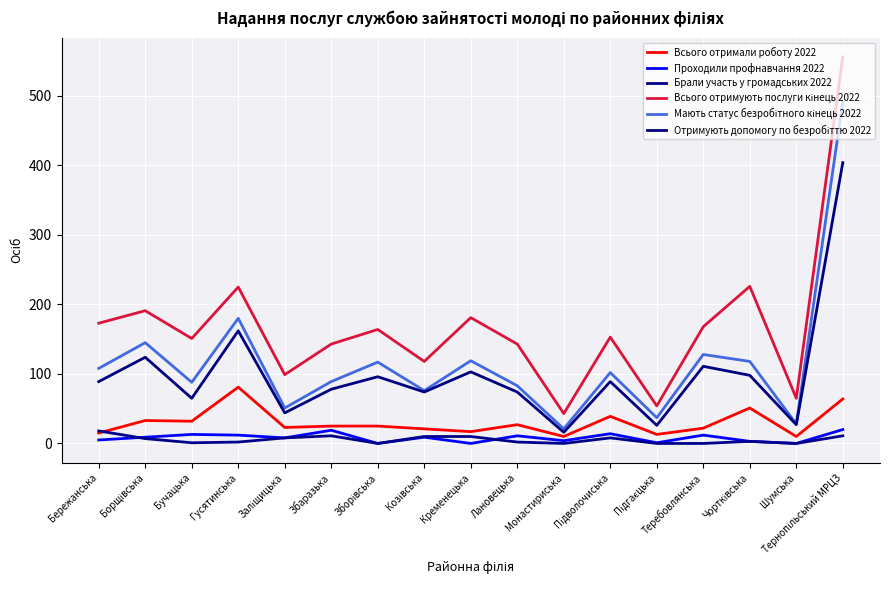

In Отримують допомогу по безробіттю 2022, how many points are higher than both neighbors (excluding endpoints)?

6